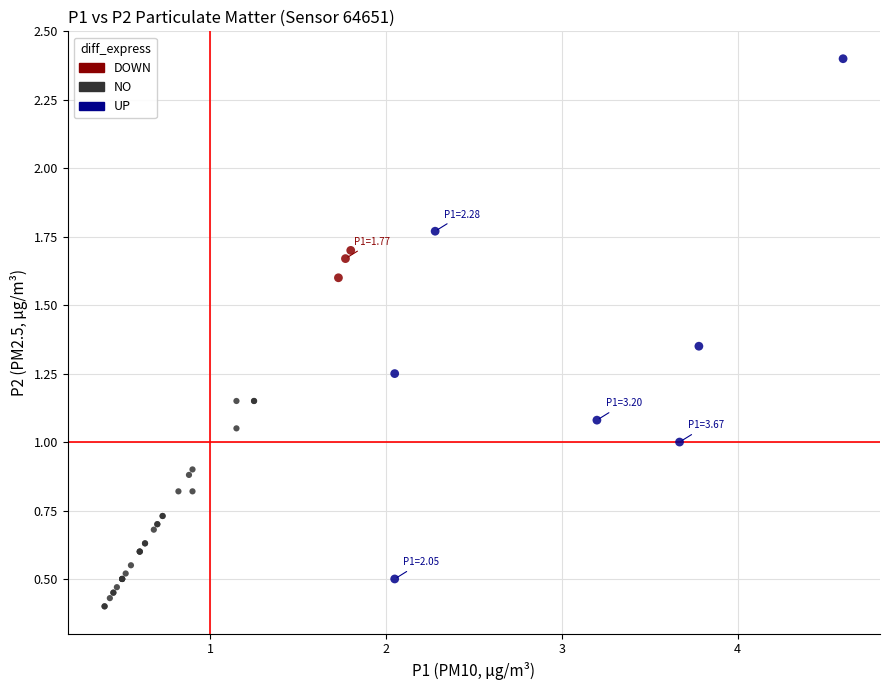

Which series has the largest Y range (max minus min)?

UP